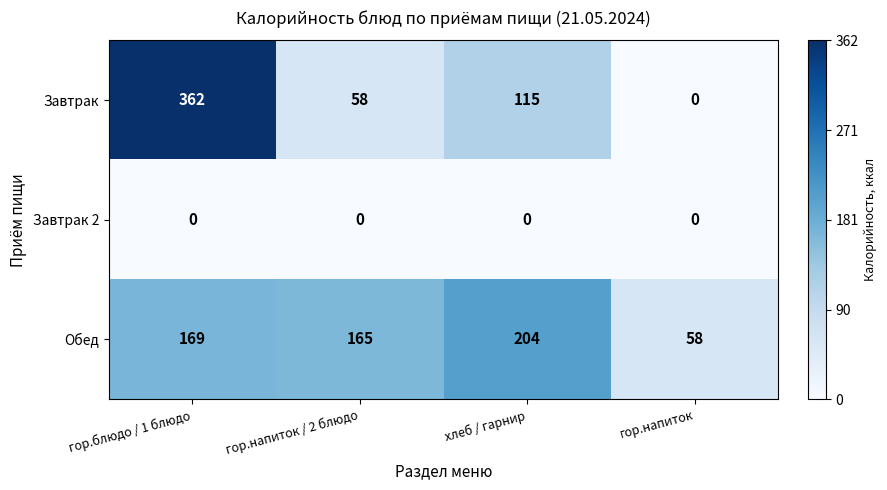

Is it true that Завтрак equals 362 at гор.блюдо / 1 блюдо?

True